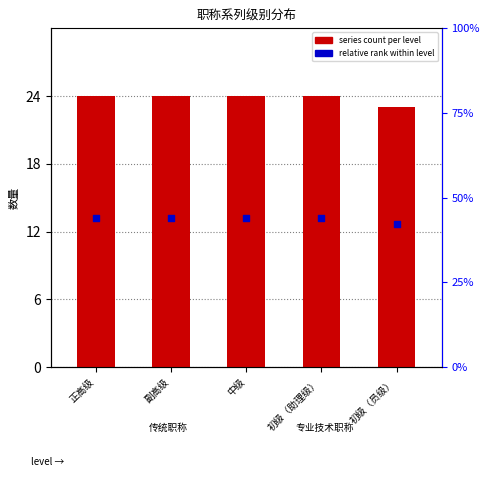

Which series has the widest spread of Y values?

series count